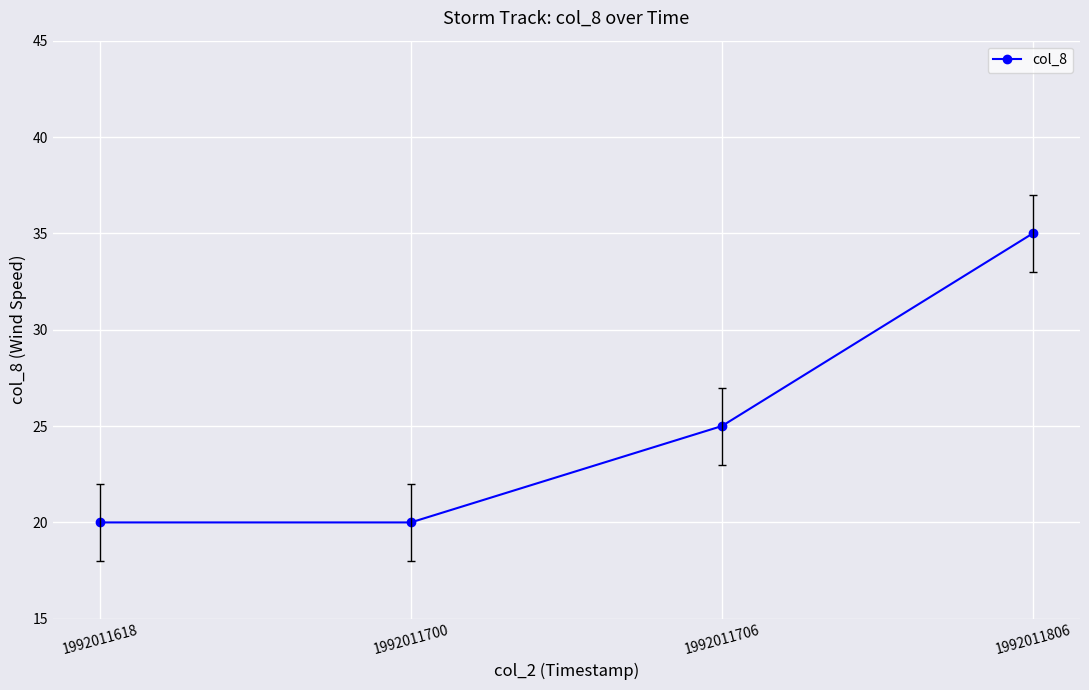

How many categories are shown in the chart?

4